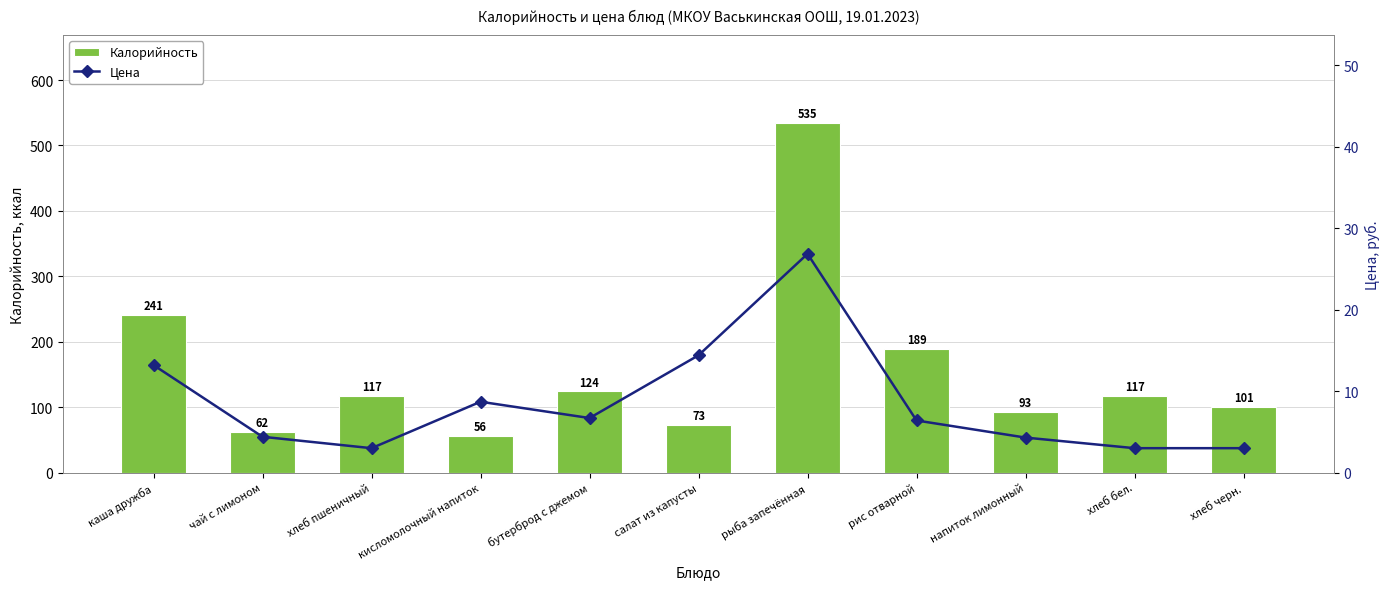

How many data points in Калорийность are less than 117?

5